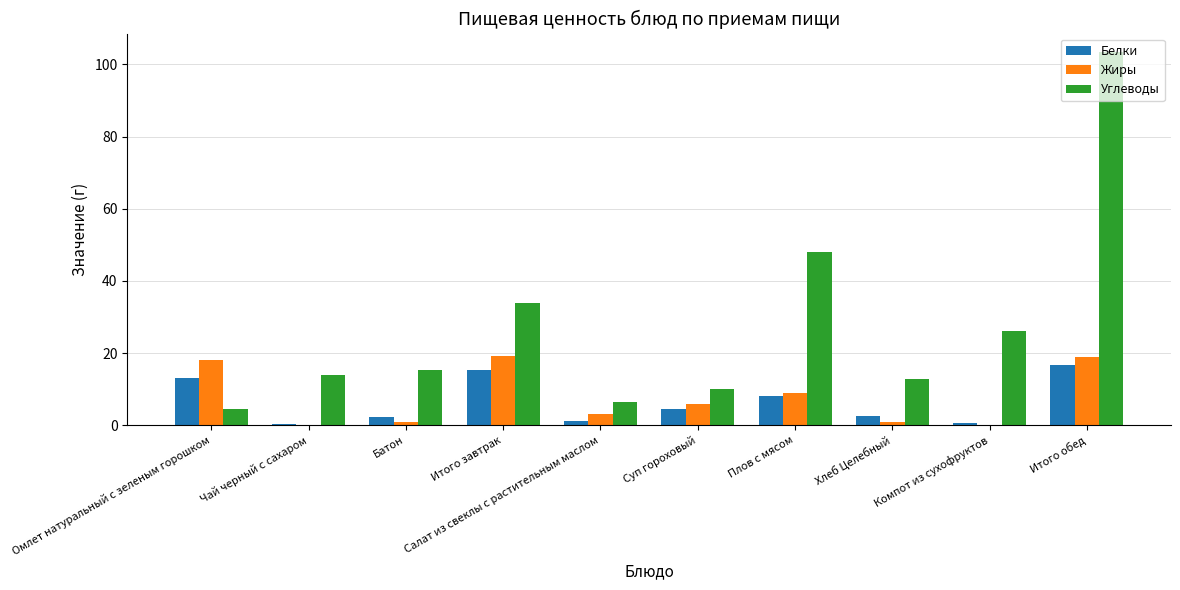

The Белки series shows 5.2 at Итого завтрак. True or false?

False